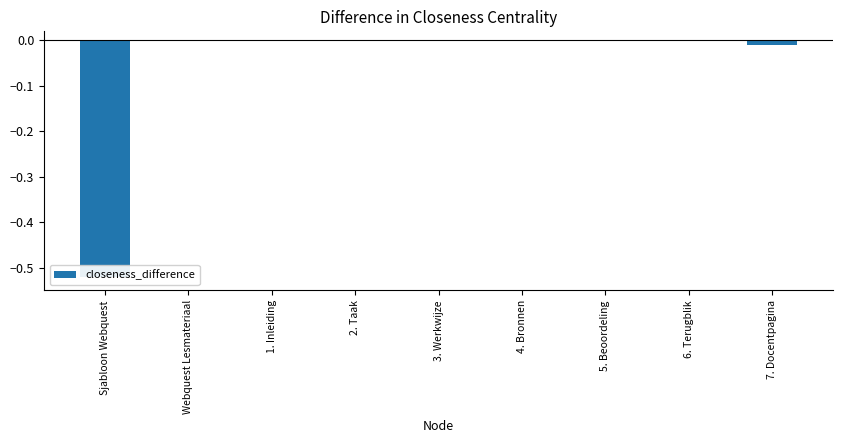

What is the value of the 1st bar from the left?

-0.5